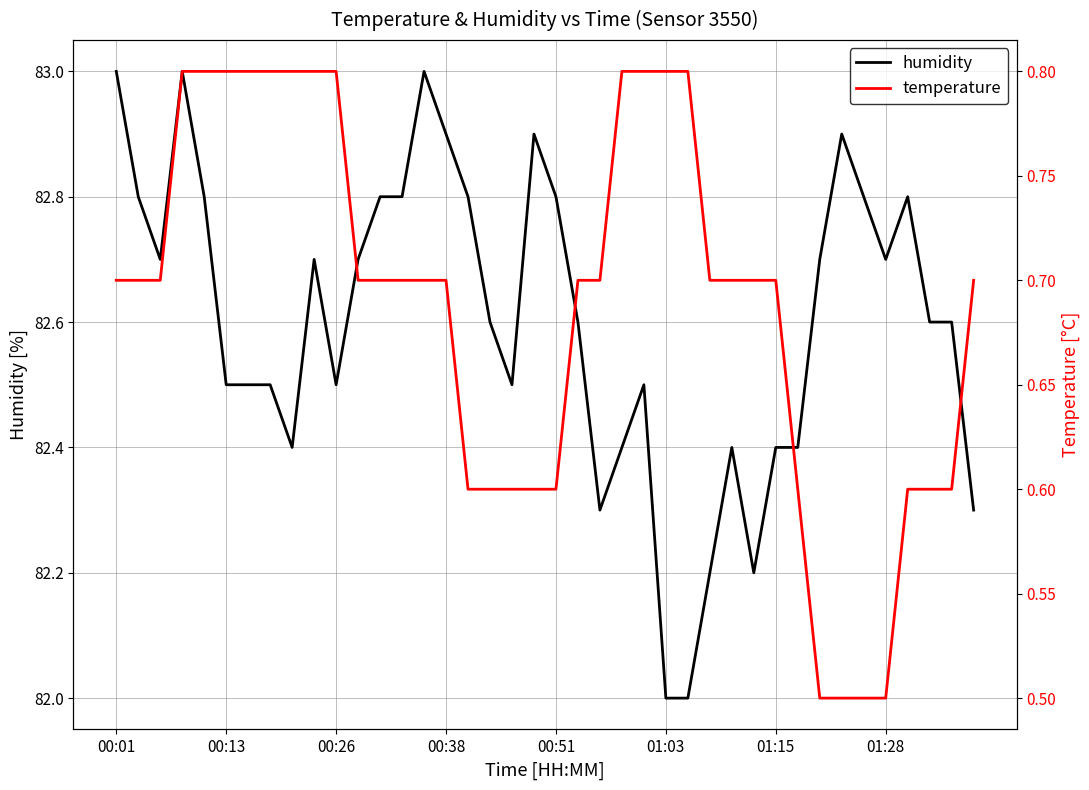

The value of humidity at 00:26 is 82.5. True or false?

True